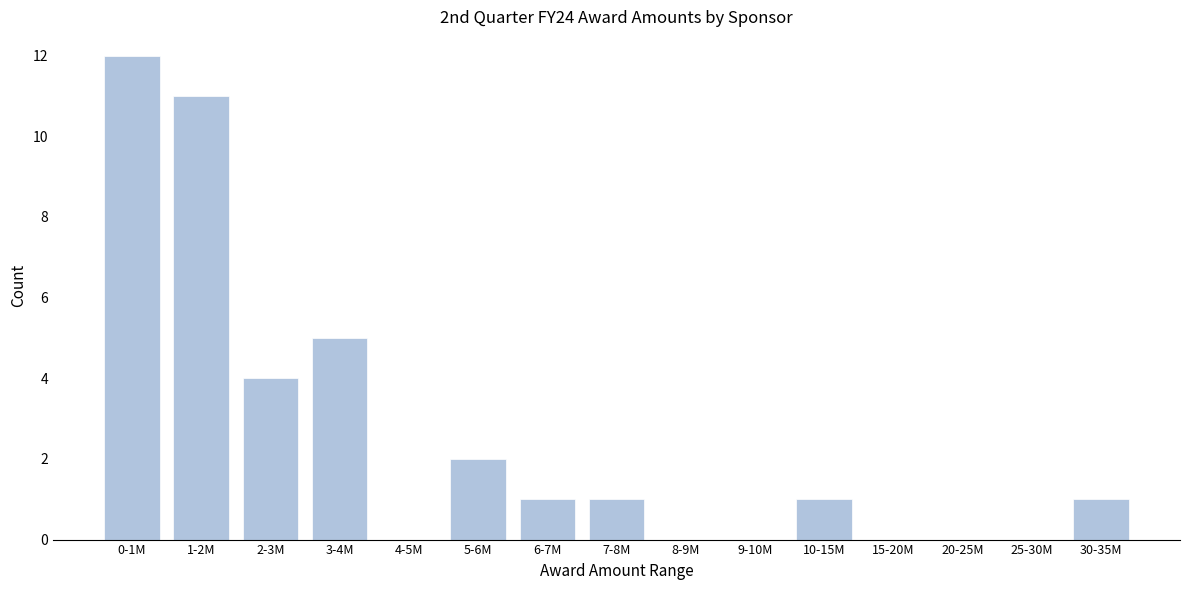

Reading left to right, extract all data points from this chart.

0-1M=12	1-2M=11	2-3M=4	3-4M=5	4-5M=0	5-6M=2	6-7M=1	7-8M=1	8-9M=0	9-10M=0	10-15M=1	15-20M=0	20-25M=0	25-30M=0	30-35M=1